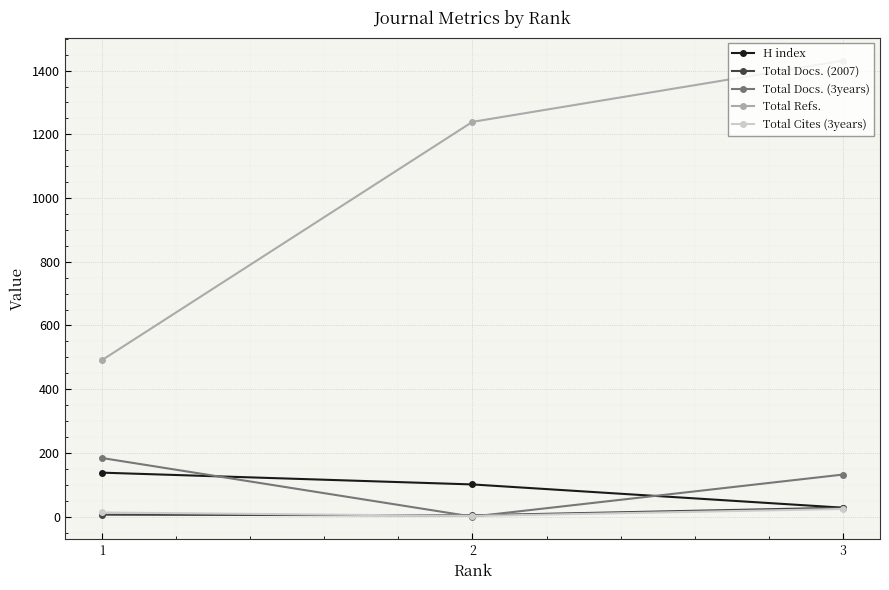

List the labels in order of Total Refs. value, smallest first.

1, 2, 3